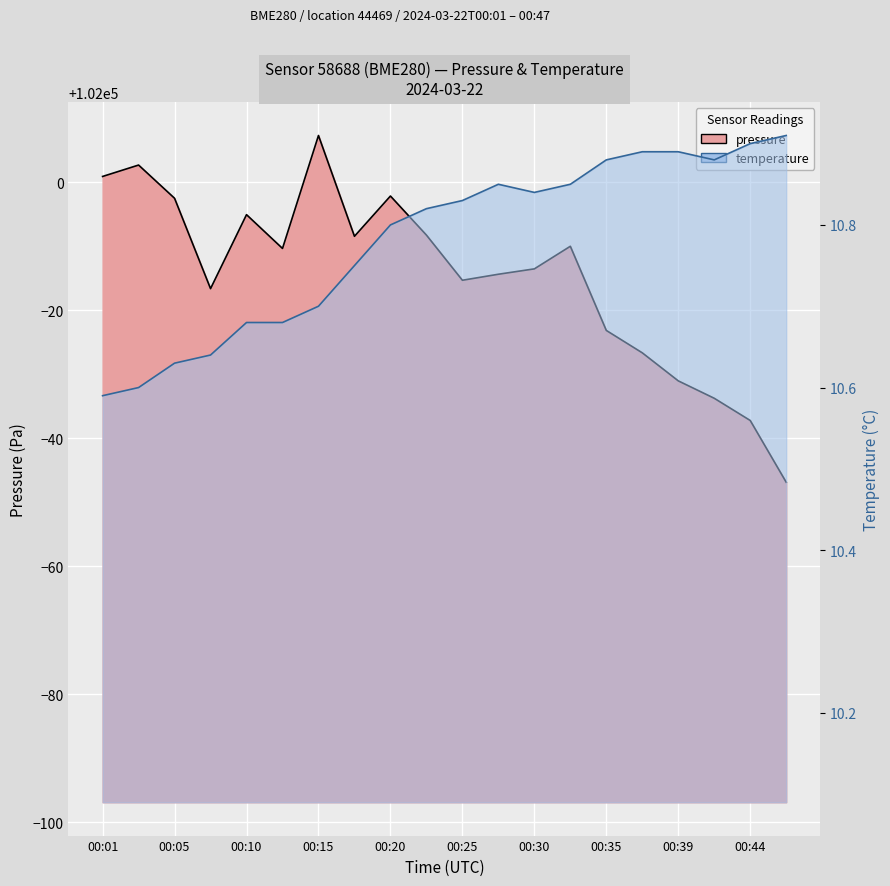

Reading left to right, list all the values displayed in this chart.

pressure: 102000.9	102002.7	101997.5	101983.4	101995.0	101989.7	102007.3	101991.6	101997.9	101991.8	101984.7	101985.7	101986.5	101990.0	101976.9	101973.4	101969.0	101966.3	101962.8	101953.2
temperature: 10.6	10.6	10.6	10.6	10.7	10.7	10.7	10.8	10.8	10.8	10.8	10.8	10.8	10.8	10.9	10.9	10.9	10.9	10.9	10.9